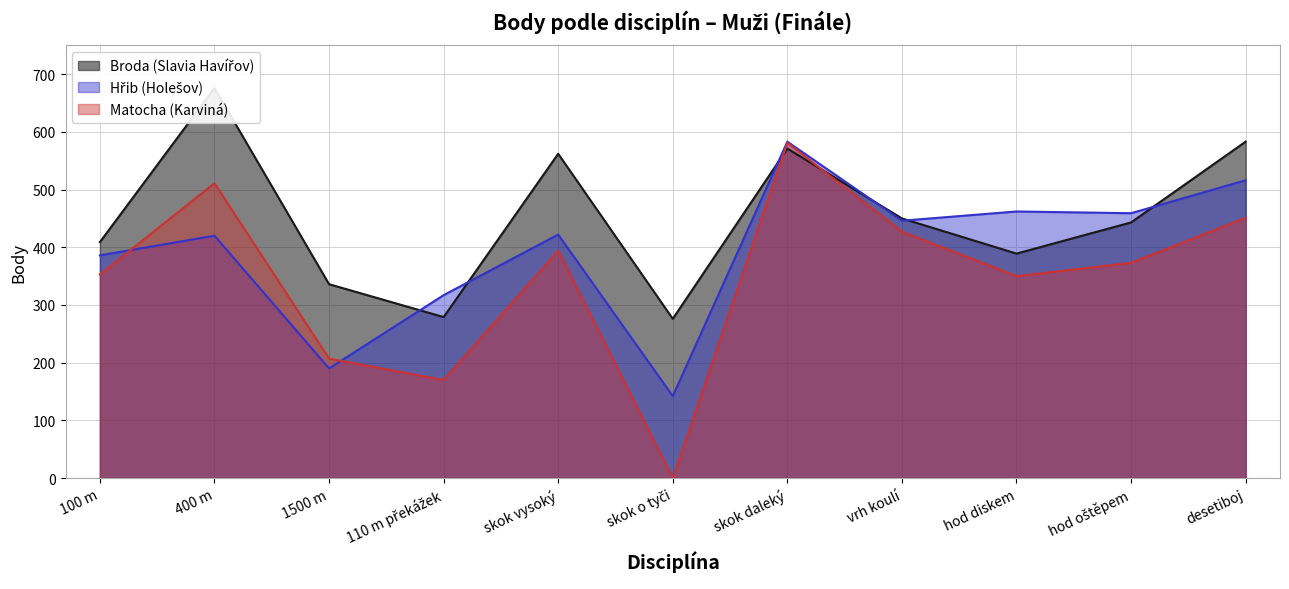

Read the Hřib (Holešov) value at skok vysoký.

422